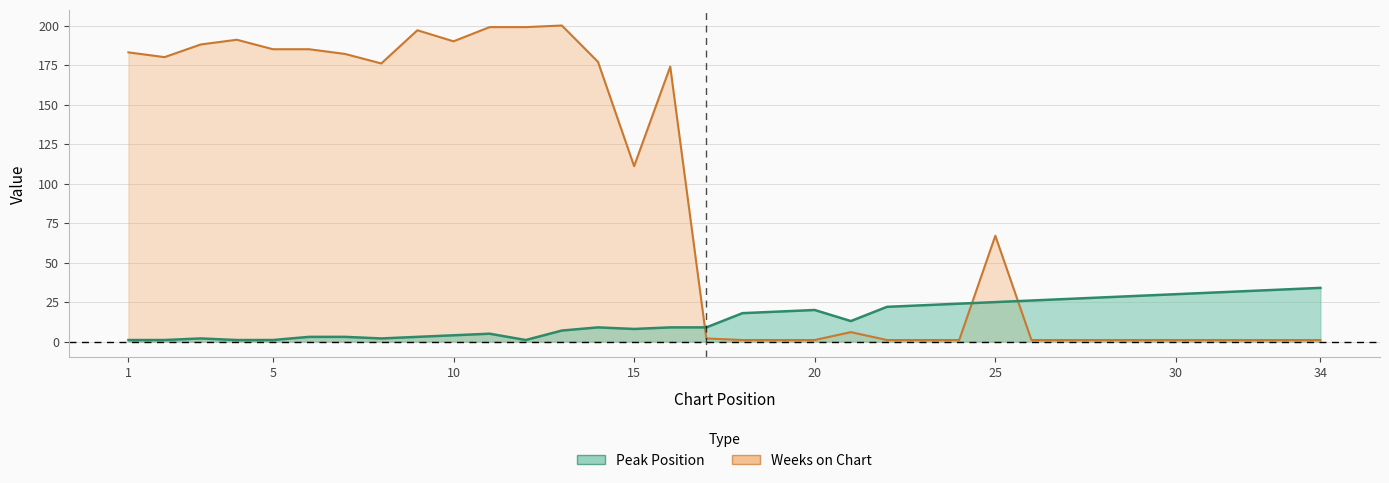

True or false: Weeks on Chart has a value of 1 at 23.

True